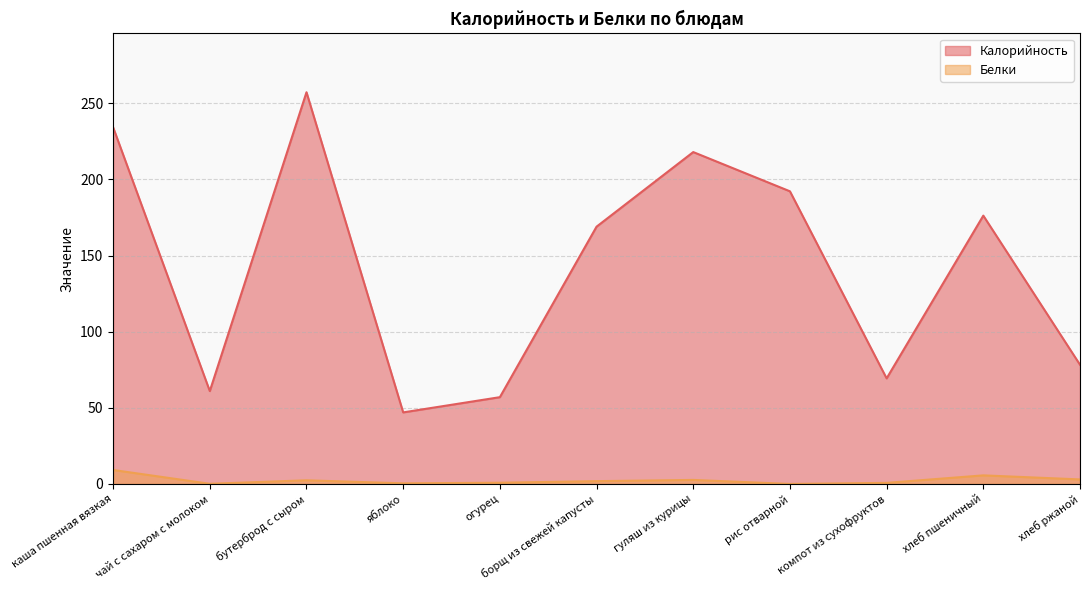

True or false: Калорийность and Белки cross at least once.

False